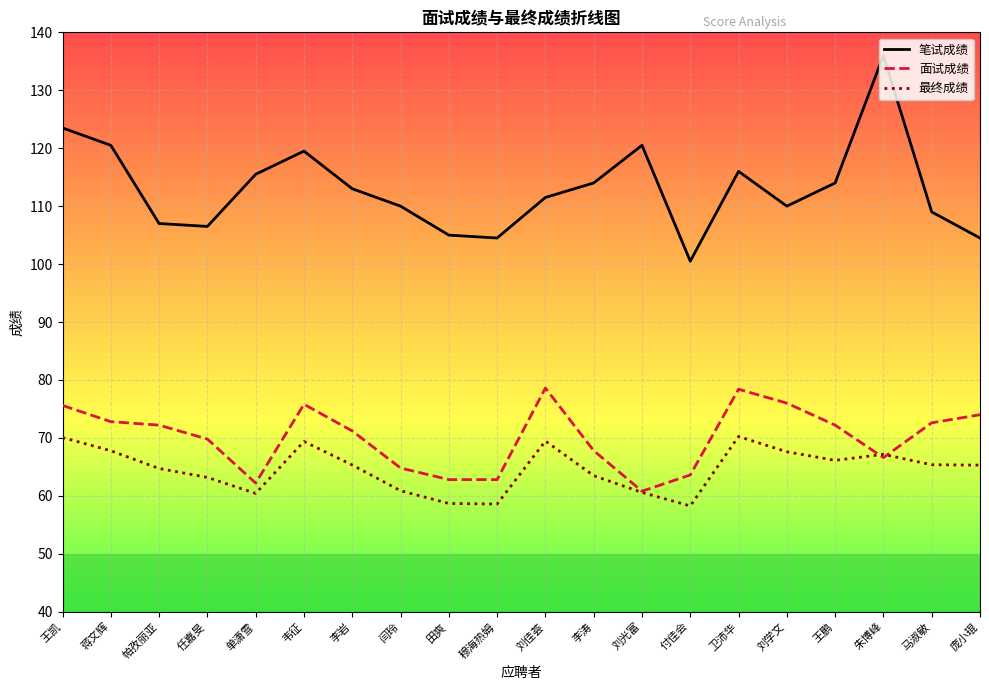

What is the difference between the second highest and minimum values in the 面试成绩 series?

17.6